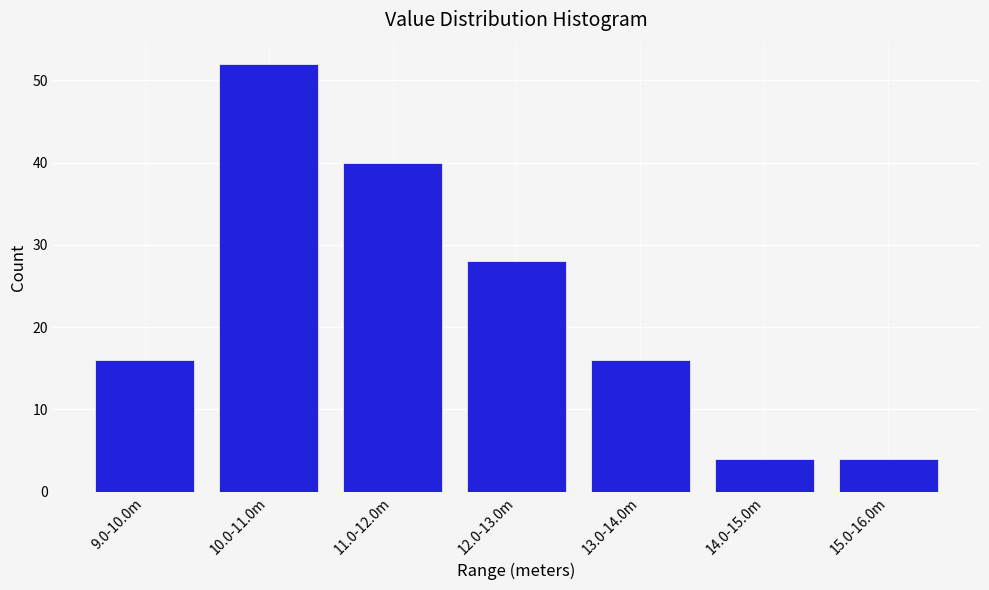

Reading left to right, what are all the values shown in this chart?

16	52	40	28	16	4	4